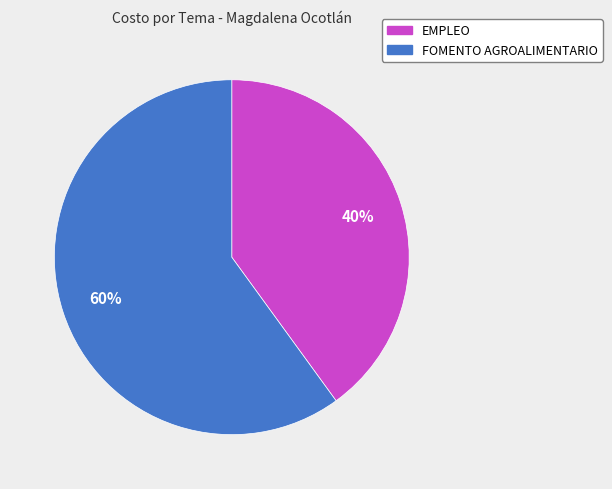

Do FOMENTO AGROALIMENTARIO and EMPLEO together represent more than half of the pie?

Yes